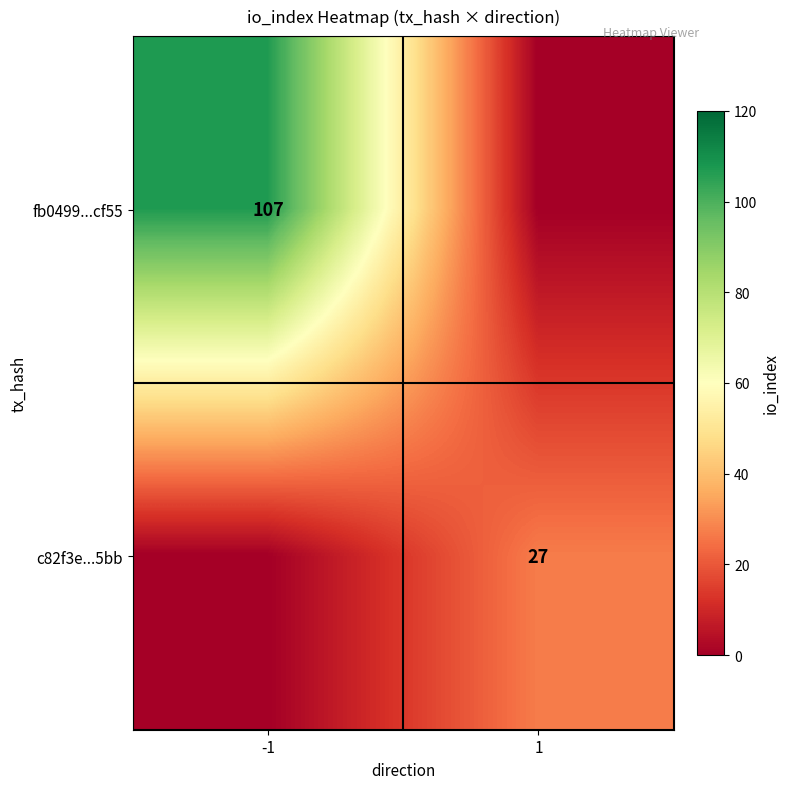

Which has a higher value, -1 or 1?

-1